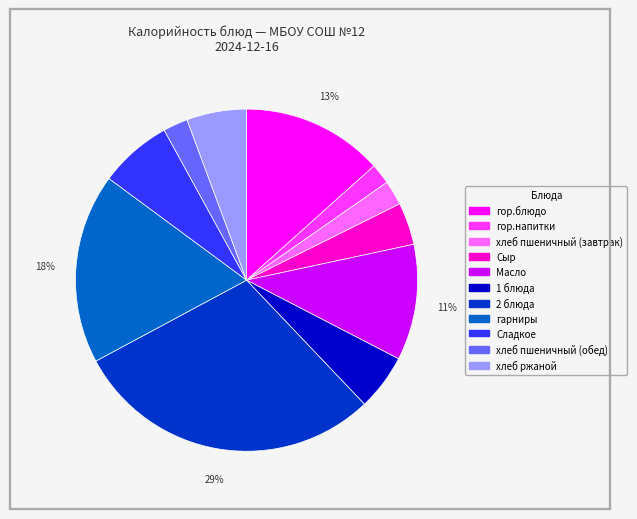

Which has a higher value, хлеб пшеничный (завтрак) or Масло?

Масло